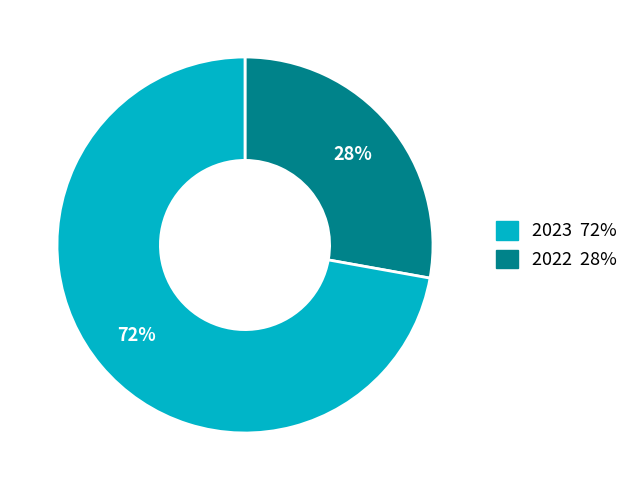

To the nearest percent, what is the difference between the largest and smallest slice percentages?

44%